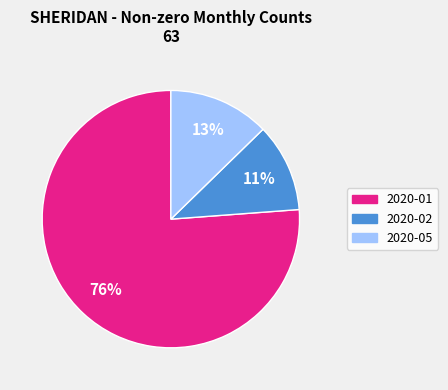

Which category has the biggest portion of the pie?

2020-01